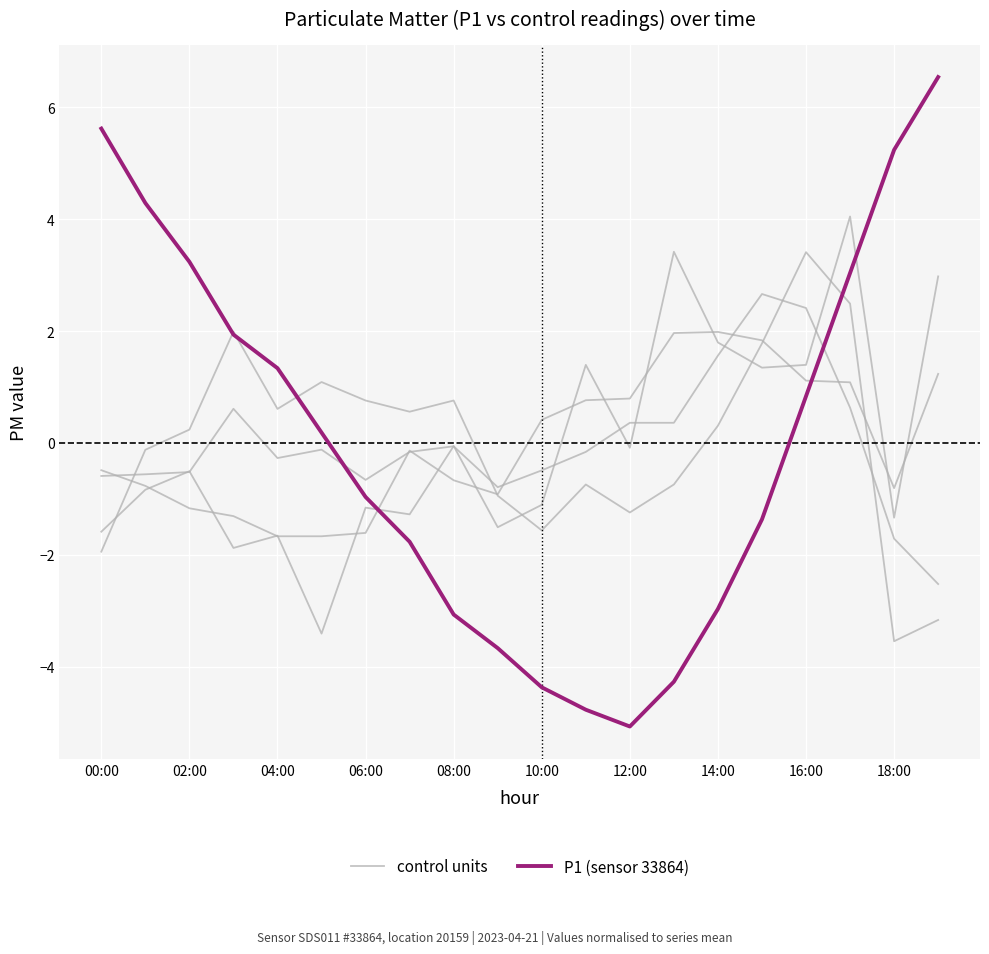

What position from the right is 17?

3